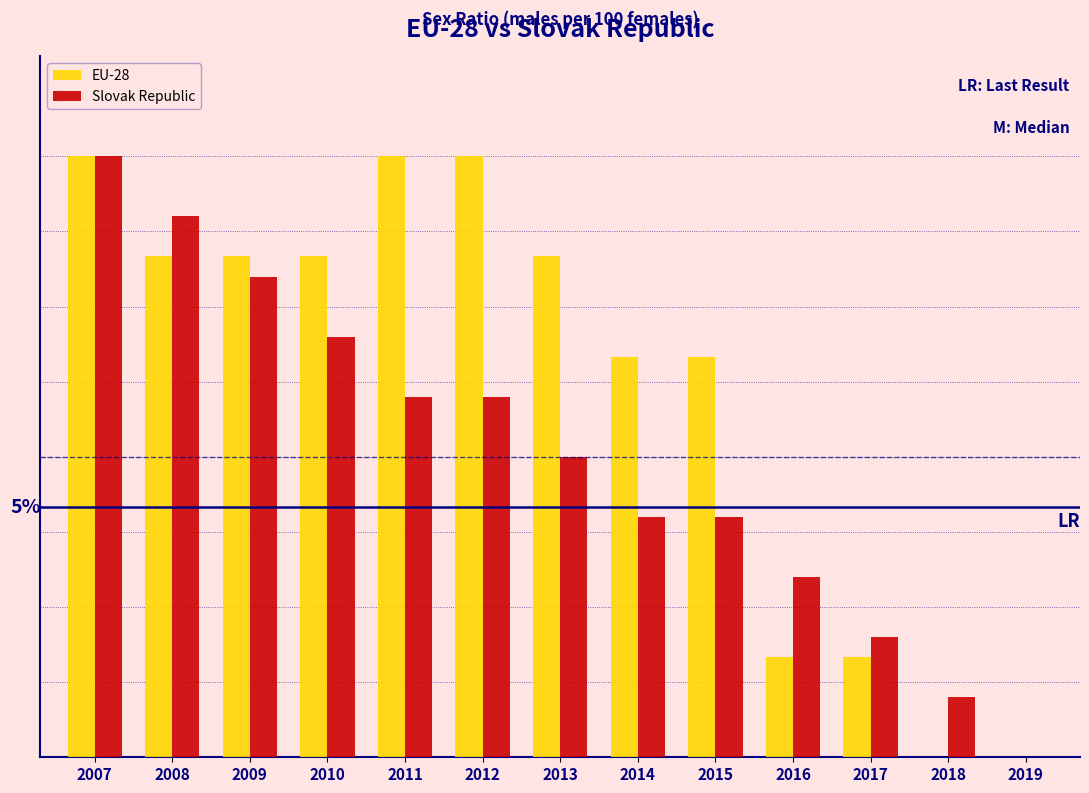

What are all the series names shown in the legend?

EU-28, Slovak Republic